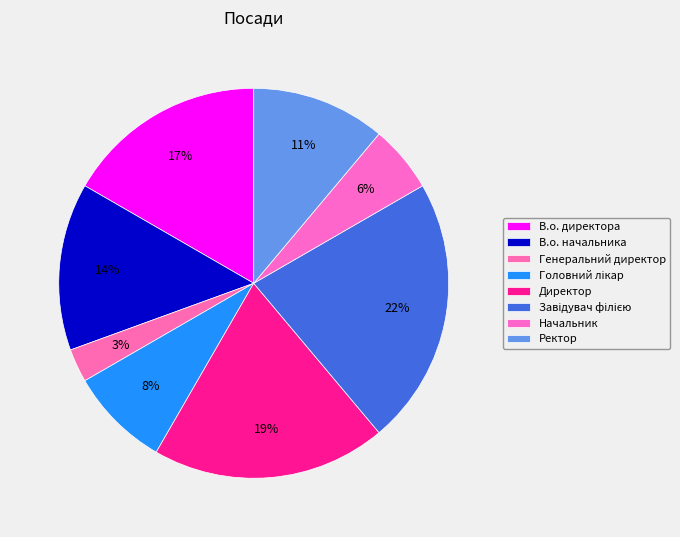

How many segments does this pie chart have?

8